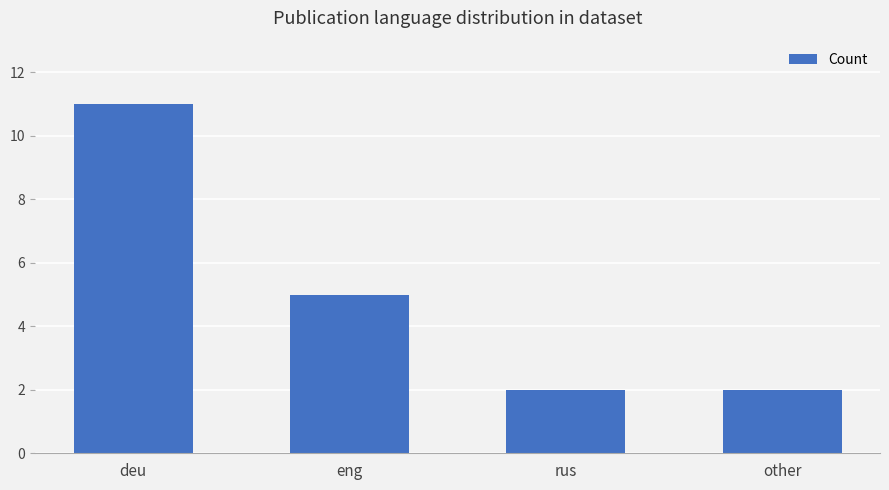

How many distinct data groups are displayed?

1